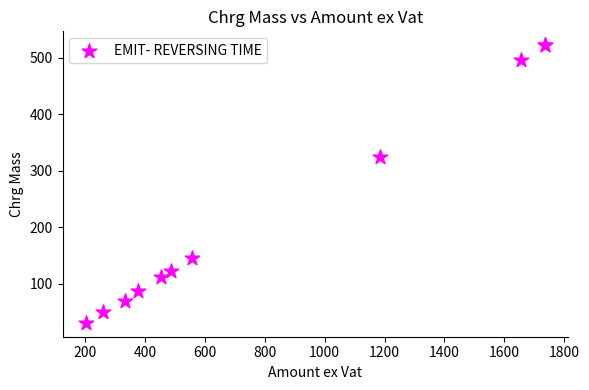

What Y value in the scatter plot is closest to 276?

324